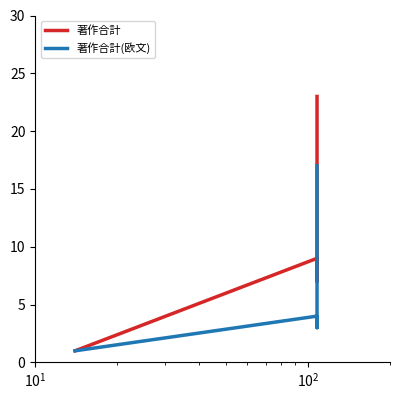

What is the average value of the 著作合計 series?

10